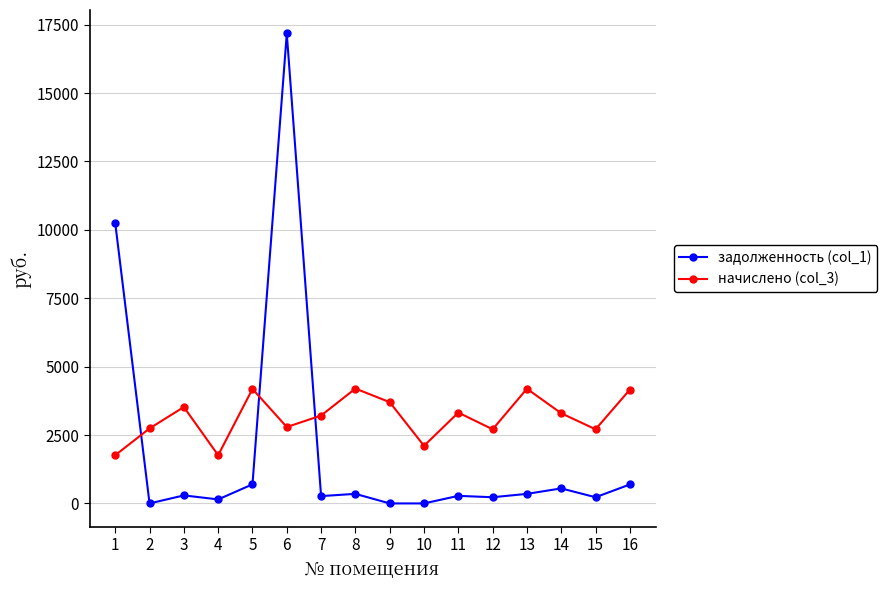

Is it true that начислено (col_3) equals 2426.7 at 4?

False